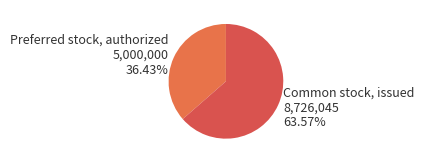

What is the majority slice?

Common stock, issued